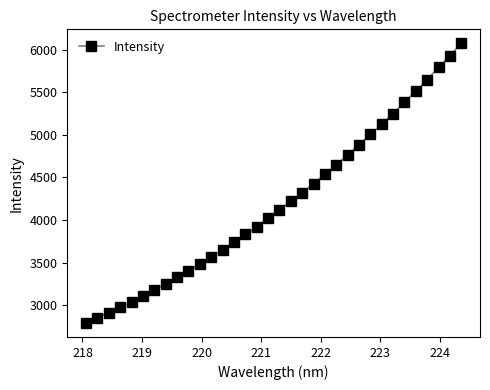

What is the value of the 14th point from the left?

3740.7